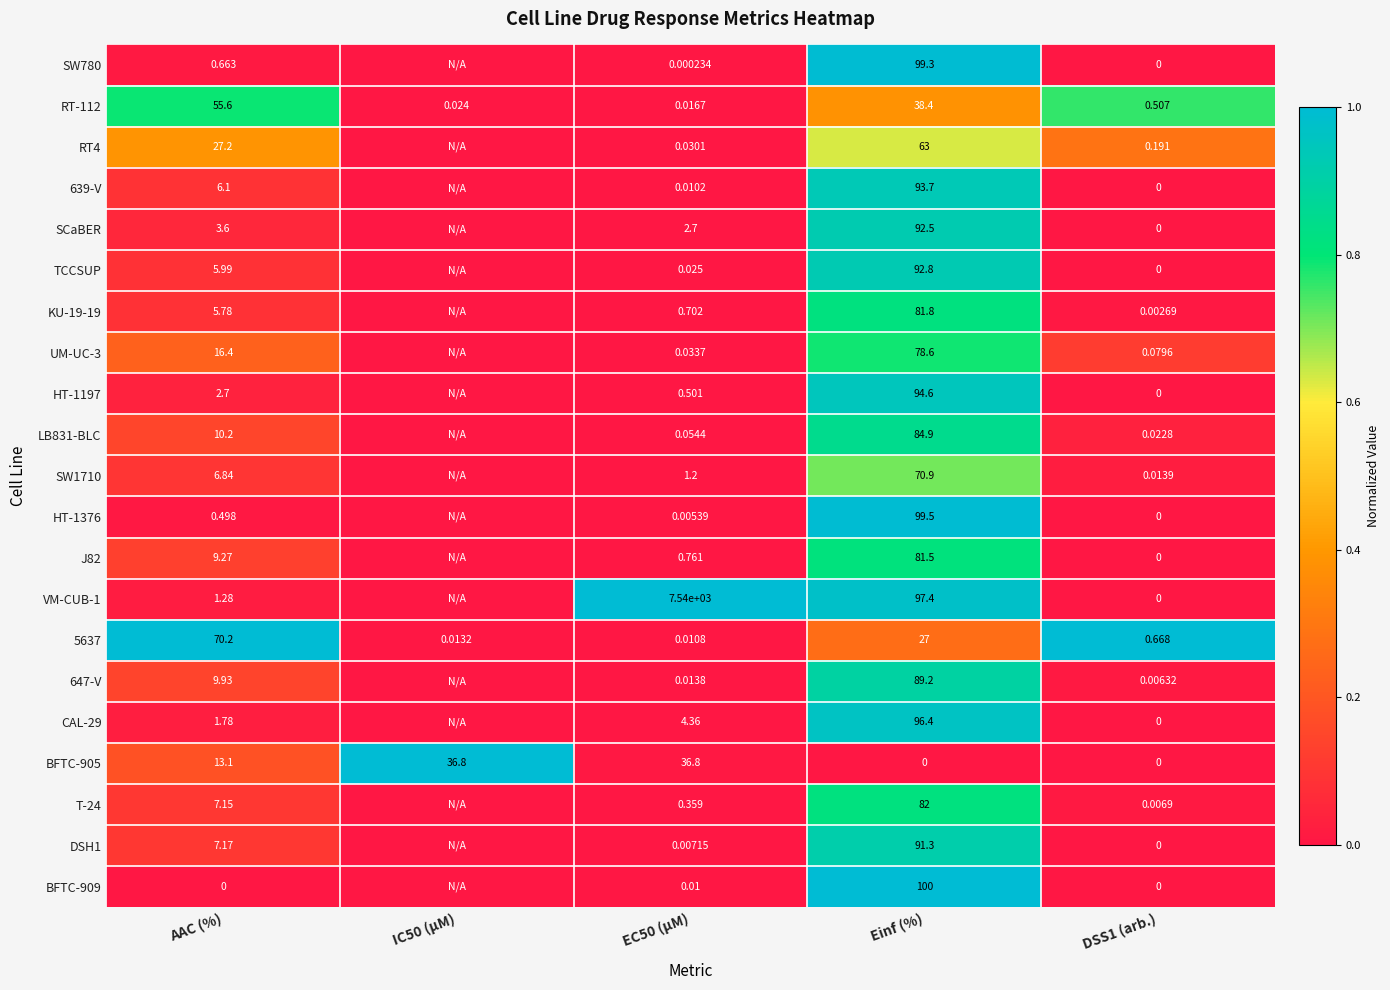

Which category has the highest value in the SW1710 series?

Einf (%)